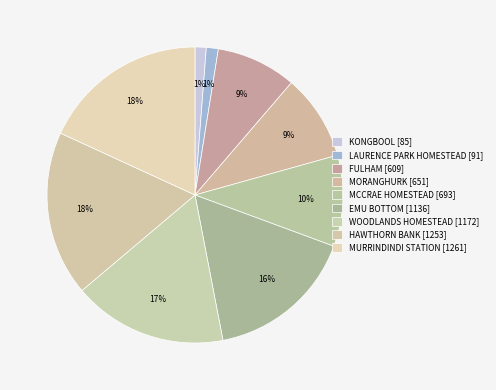

How many slices are in this pie chart?

9